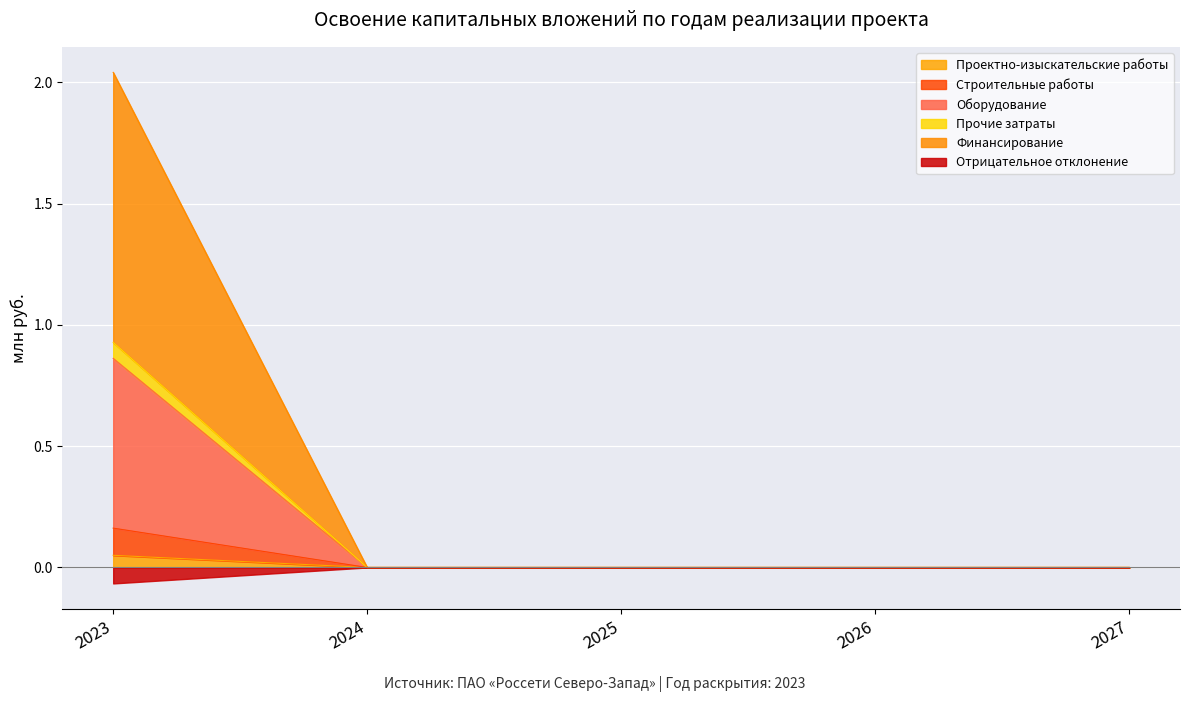

True or false: Оборудование and Прочие затраты cross at least once.

False